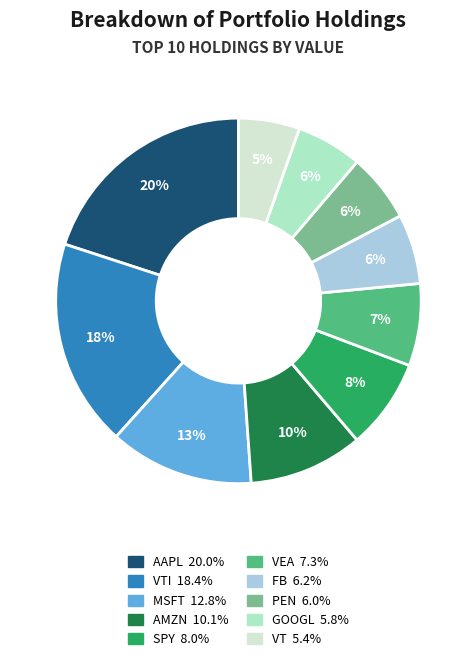

Does any single category account for the majority?

No